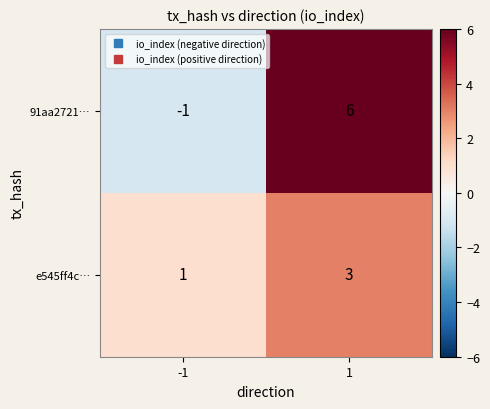

What is the sum of all e545ff4c… values?

4